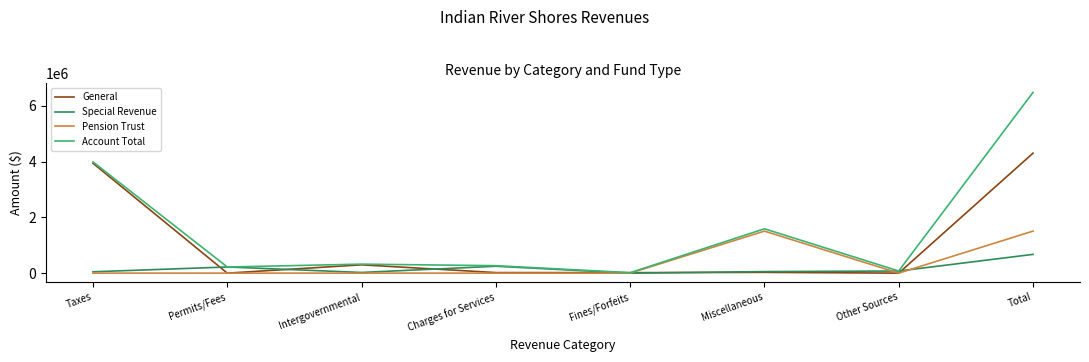

What are all the series names shown in the legend?

General, Special Revenue, Pension Trust, Account Total